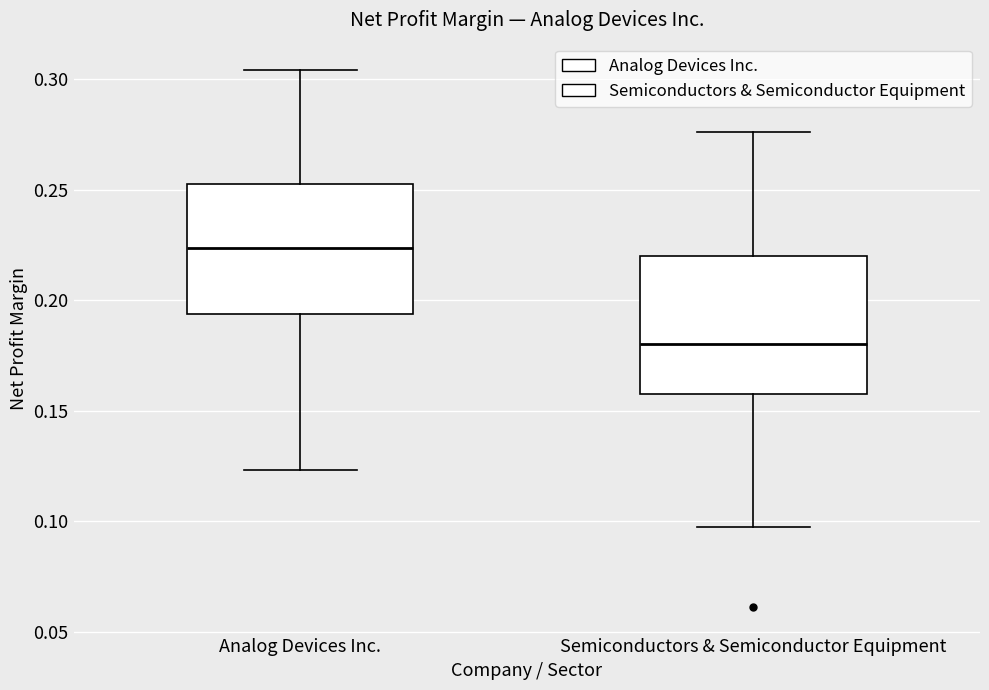

Which box's median line is the highest?

Analog Devices Inc.